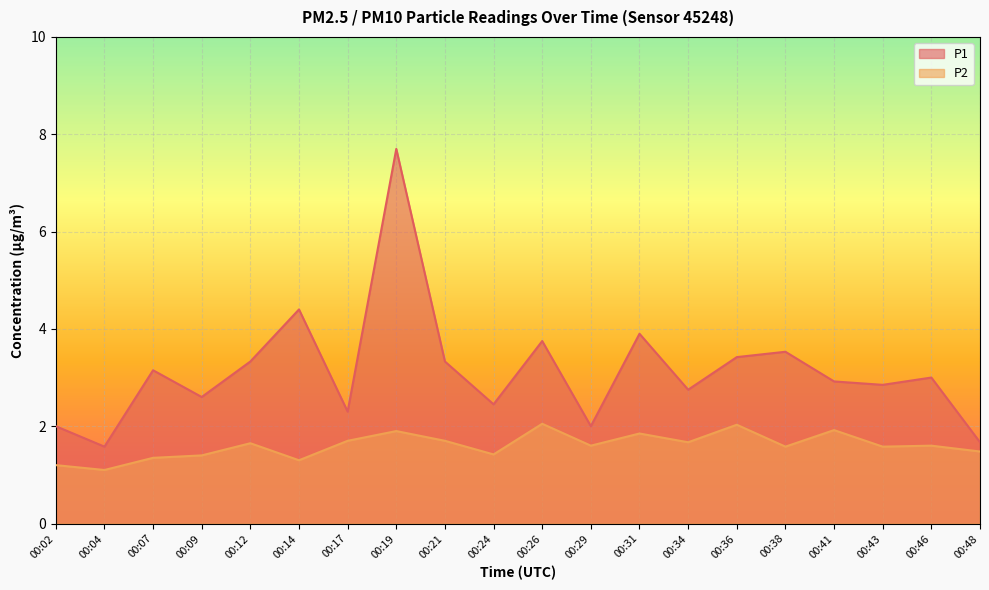

True or false: P2 has more than 2 interior local peaks.

True